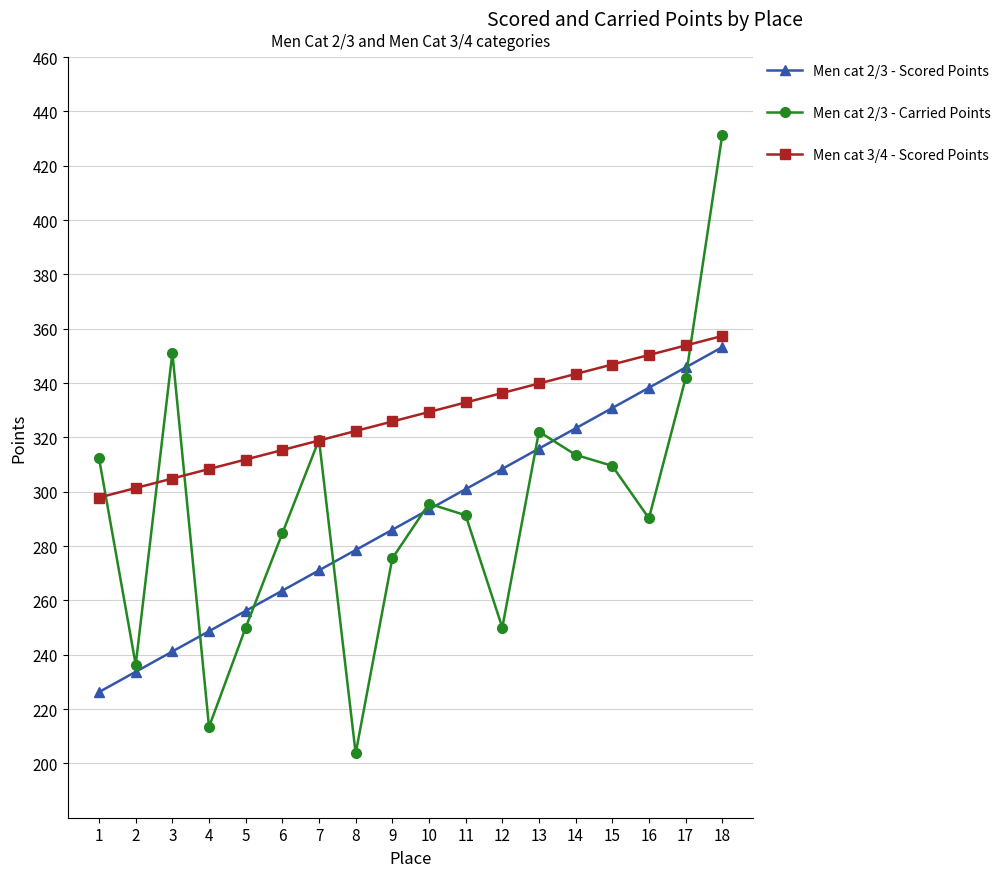

Rank the series at 9 from highest to lowest value.

Men cat 3/4 - Scored Points, Men cat 2/3 - Scored Points, Men cat 2/3 - Carried Points